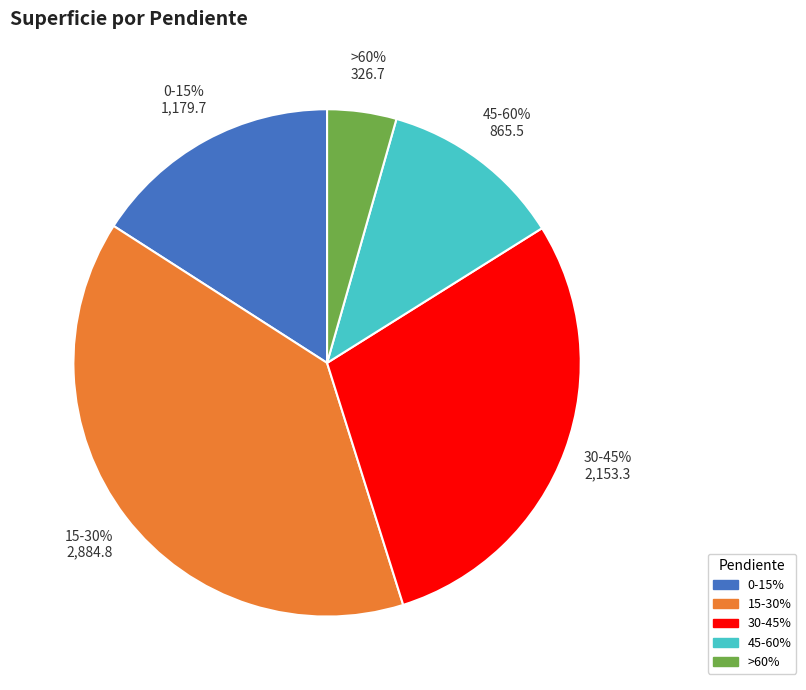

True or false: 0-15% accounts for 16% of the total.

True